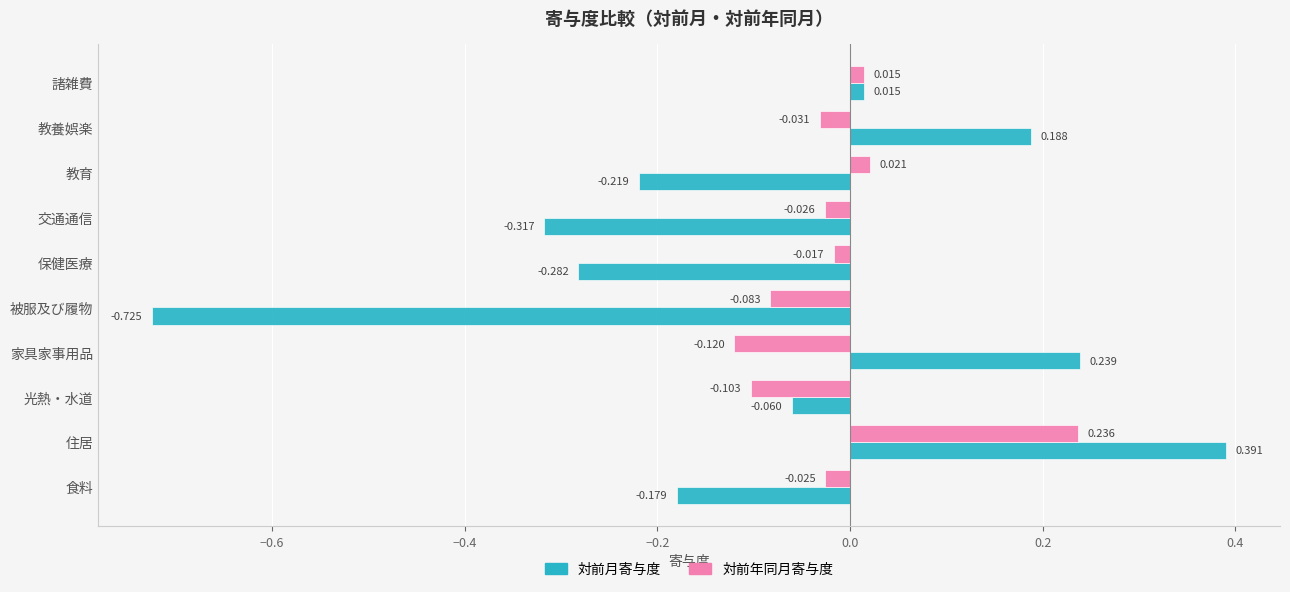

At which category is the sum across all series the highest?

住居